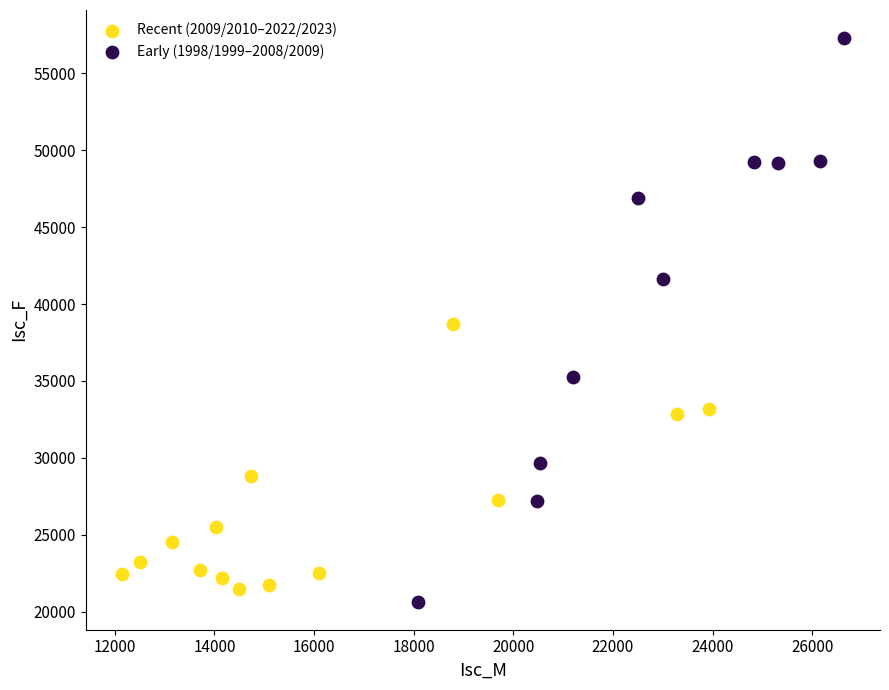

Which series contains the highest Y value?

Early (1998/1999–2008/2009)